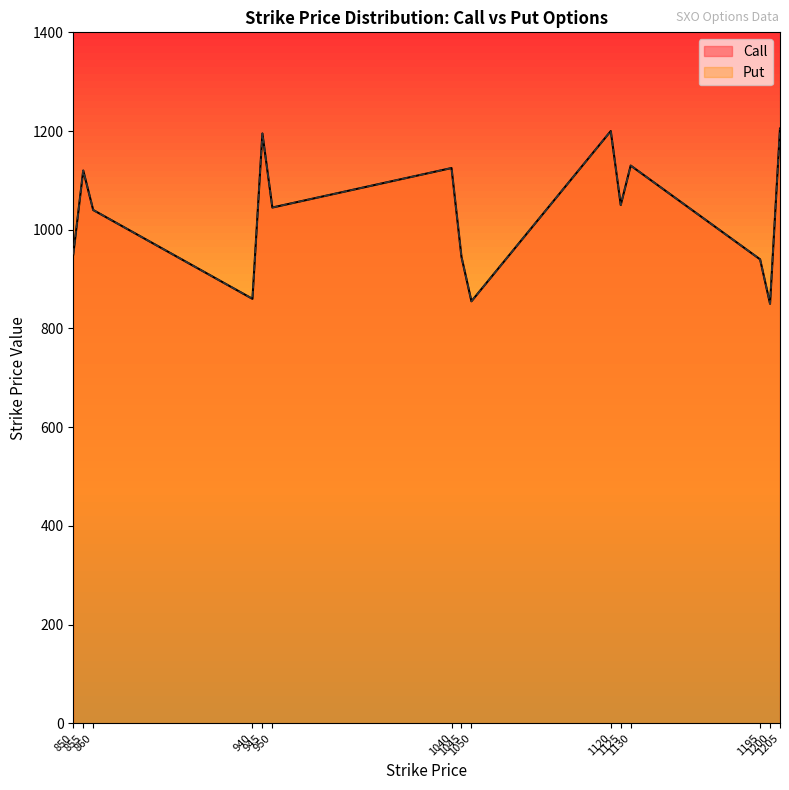

What is the greatest value displayed?

1205